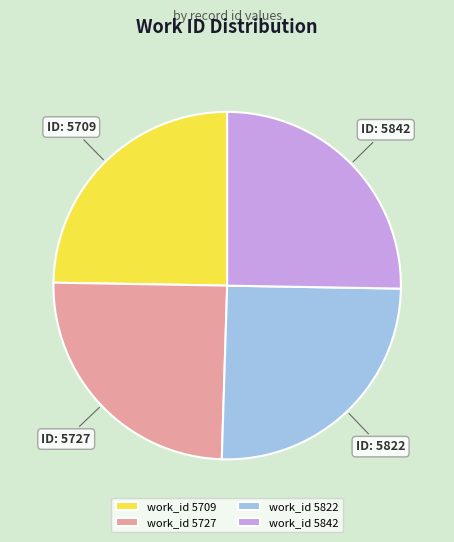

Count the number of slices in the pie.

4